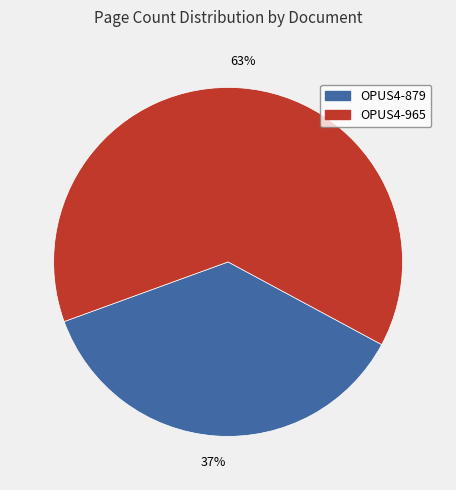

How many slices are in this pie chart?

2